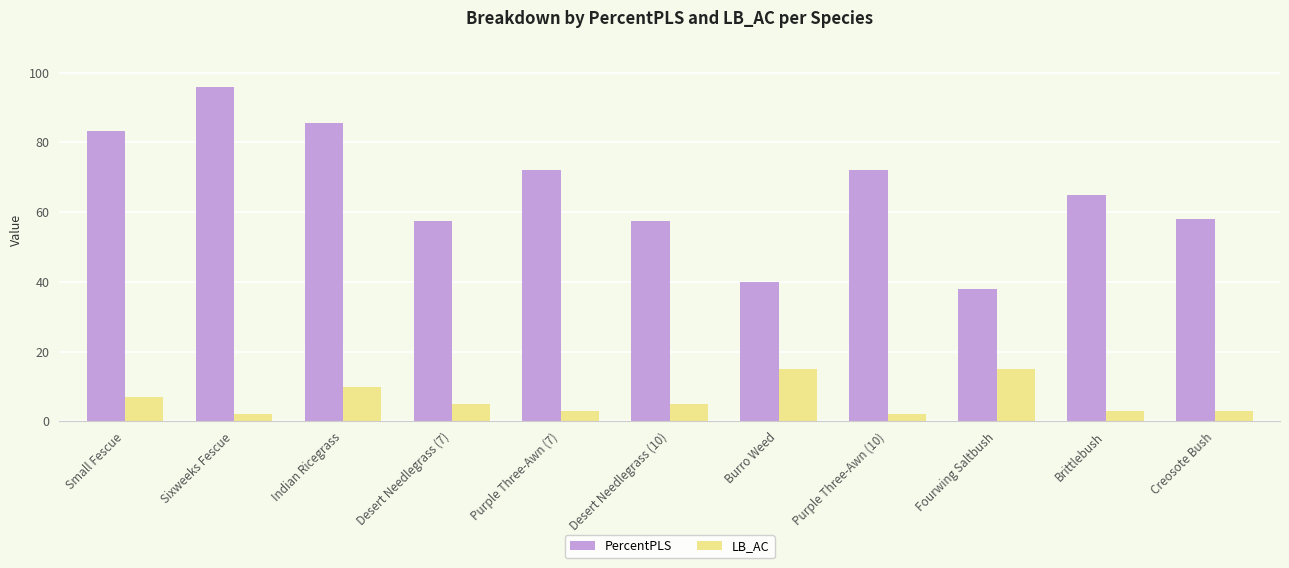

At which label does PercentPLS first exceed 64?

Small Fescue